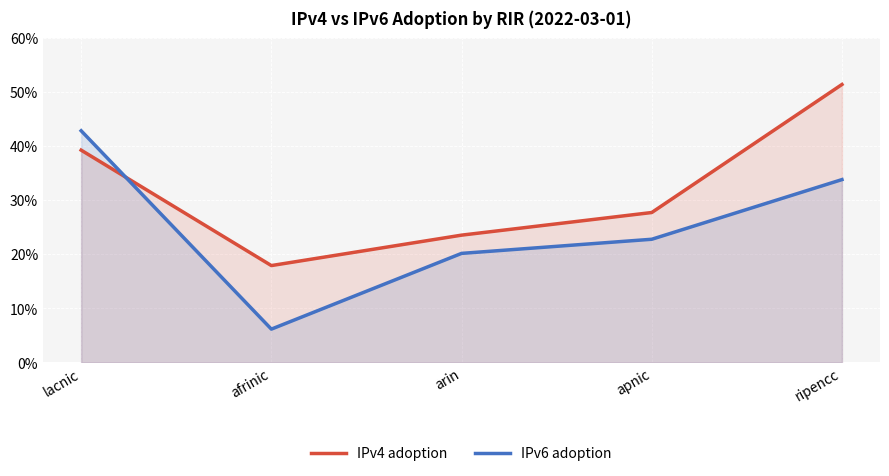

What is the value of the IPv4 adoption point at the 2nd from the left?

0.2